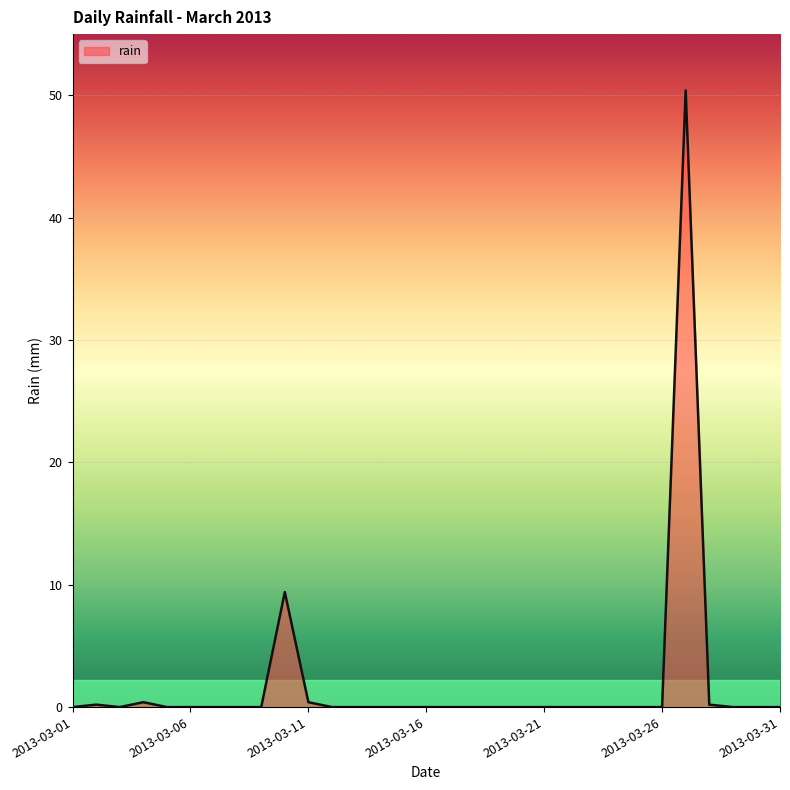

What is the maximum value shown in the chart?

50.4